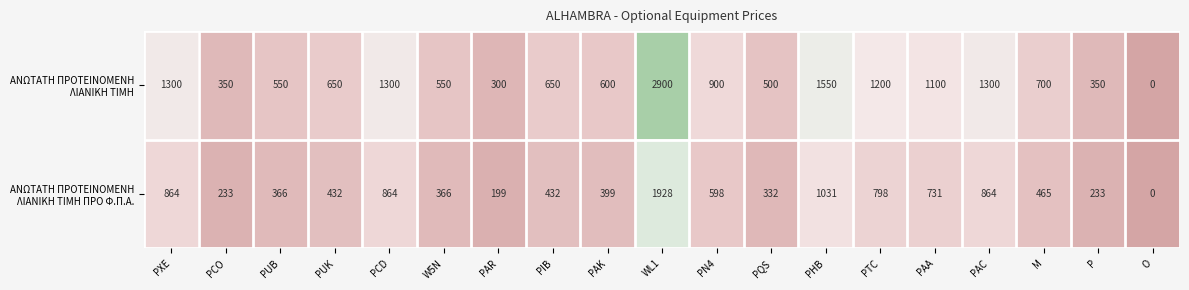

Which label corresponds to the smallest value in the chart?

O